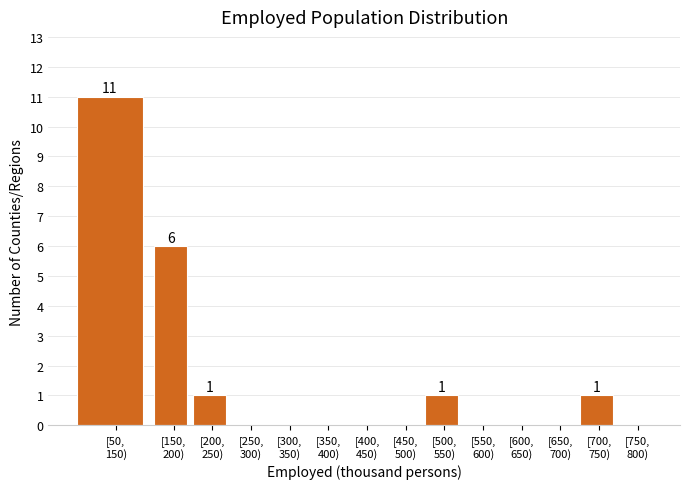

What is the maximum value shown in the chart?

11